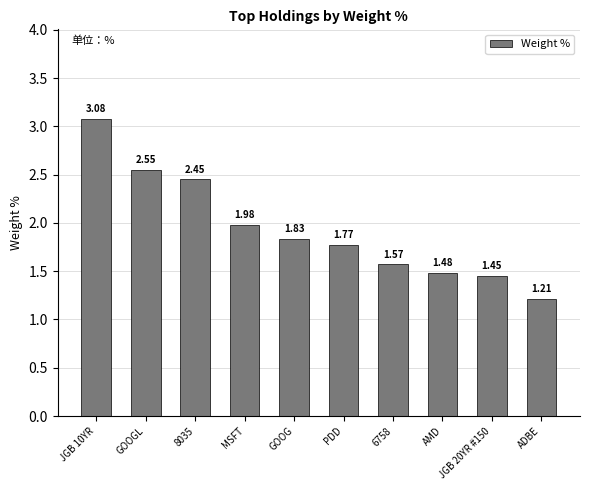

Where is the data nearest to the value 2?

MSFT